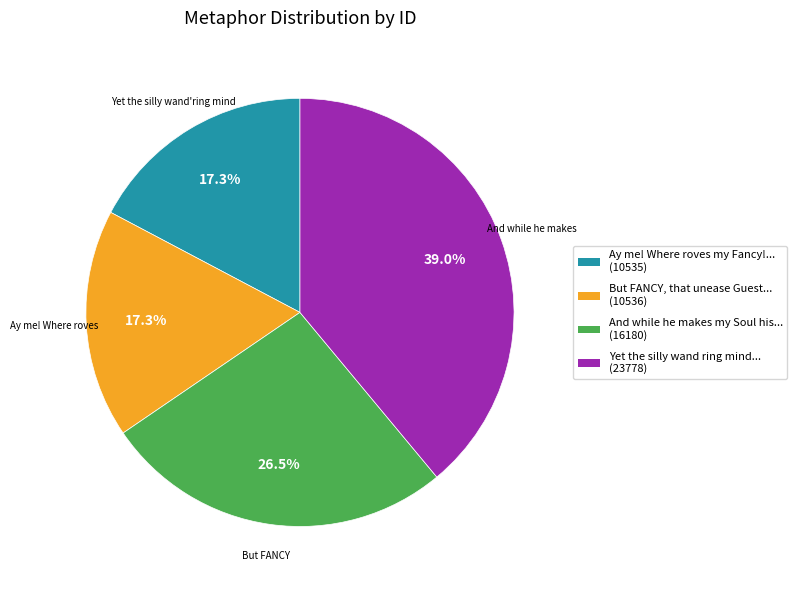

Does any single category account for the majority?

No